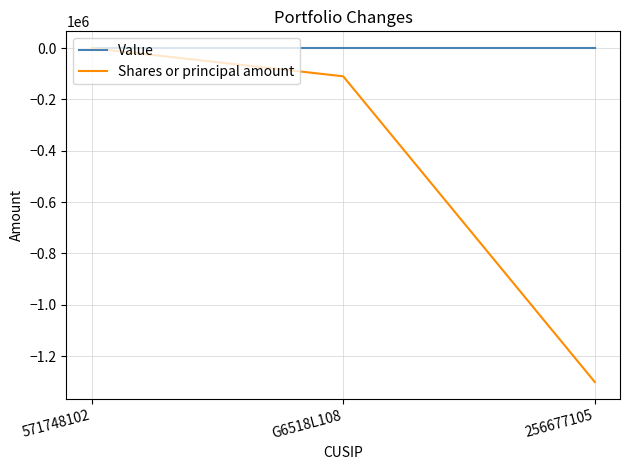

What is the total value across all series at 256677105?

-1301150